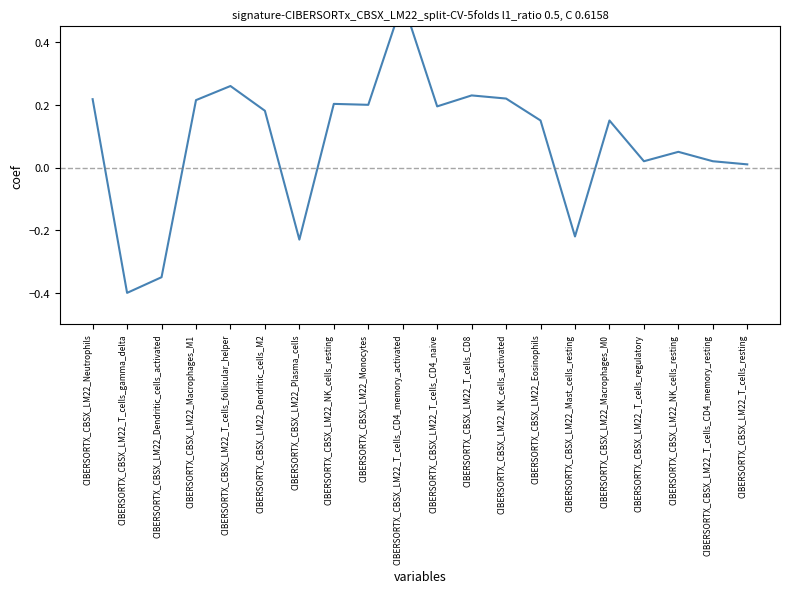

The chart shows a value of 0.2 at CIBERSORTX_CBSX_LM22_Macrophages_M0. True or false?

False